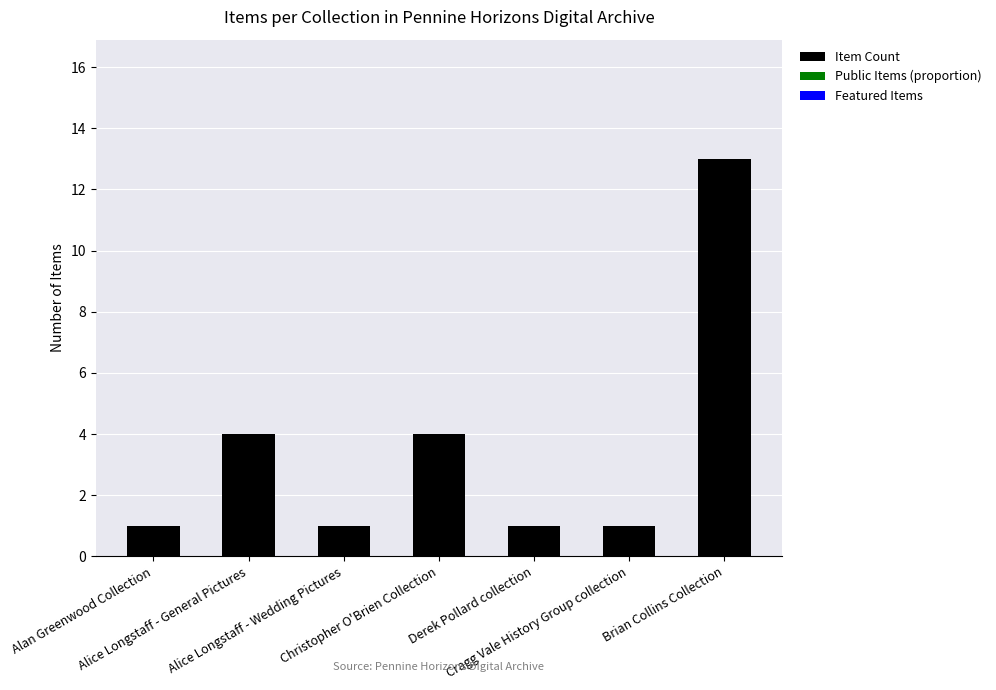

What is the value of the 6th bar from the left?

1